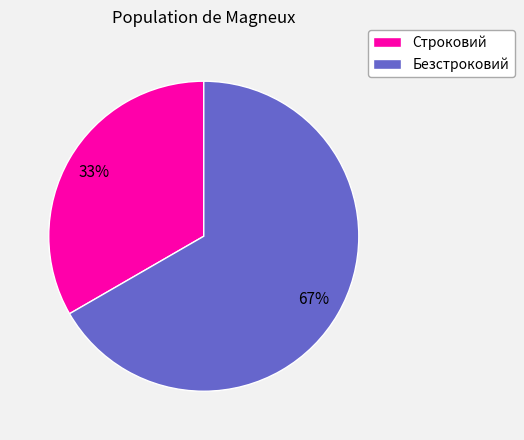

Approximately how many times larger is the value at Безстроковий compared to Строковий?

2.0